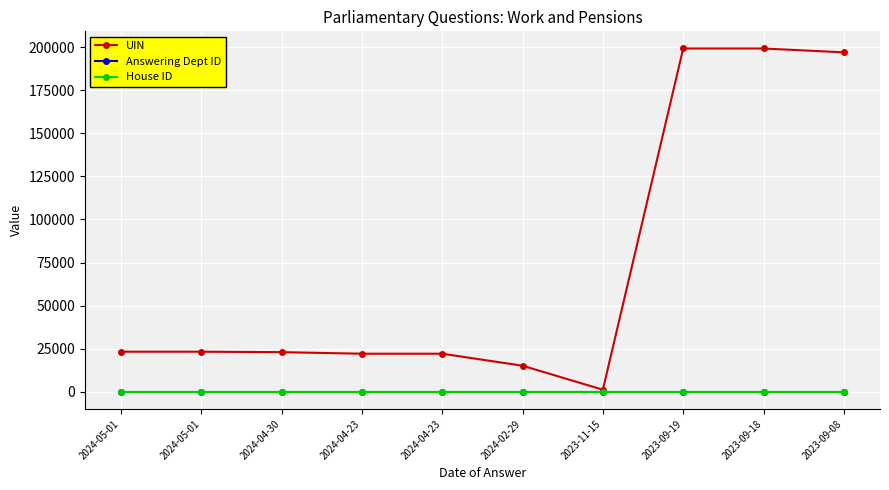

Which label corresponds to the largest value in the chart?

2023-09-18